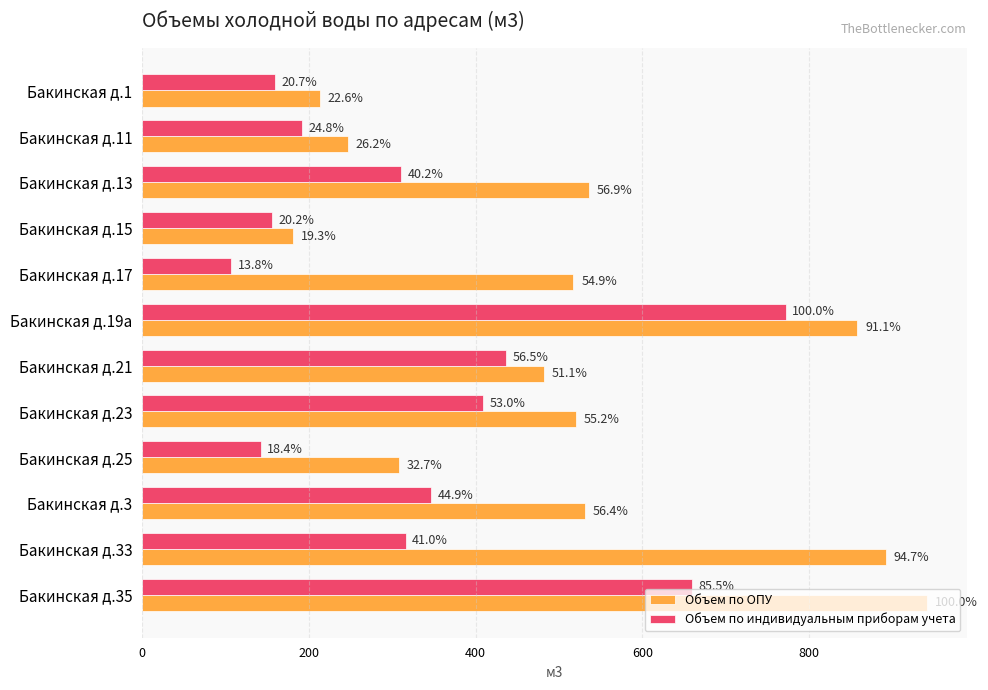

What are all the series names shown in the legend?

Объем по ОПУ, Объем по индивидуальным приборам учета